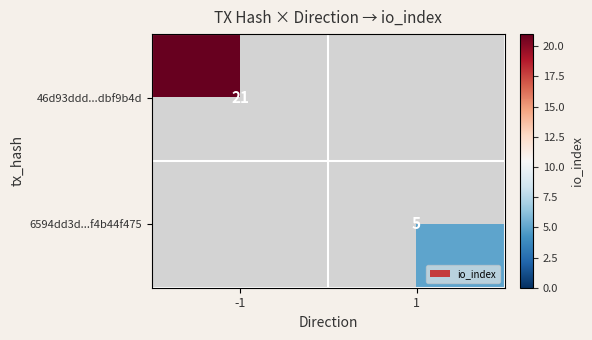

True or false: 6594dd3d...f4b44f475 has a value of 5 at 1.

True